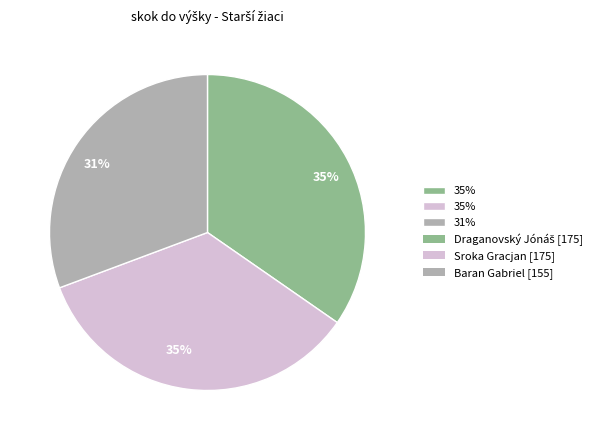

Is there any slice that represents more than half of the pie?

No